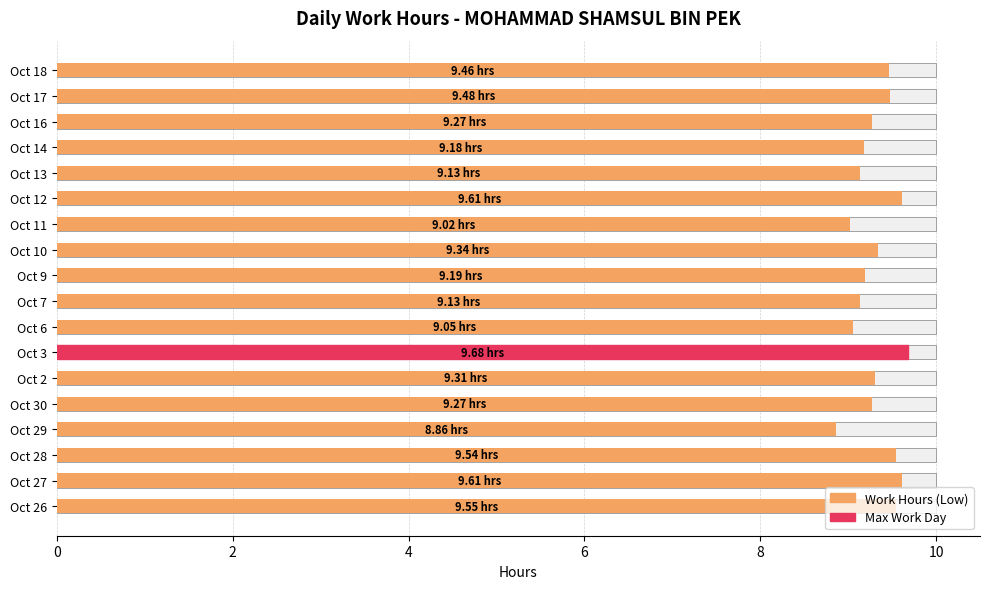

Where is the data nearest to the value 9?

Oct 11